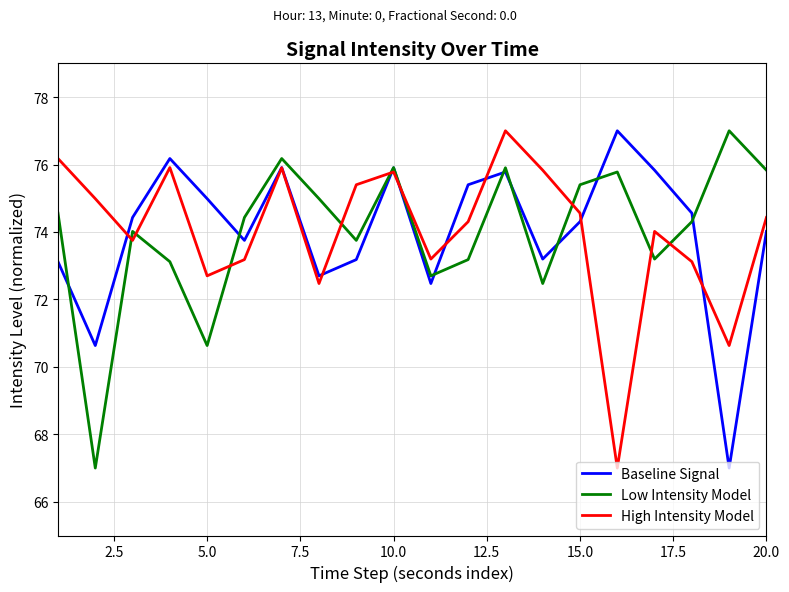

What is the highest value of the Low Intensity Model series?

77.0